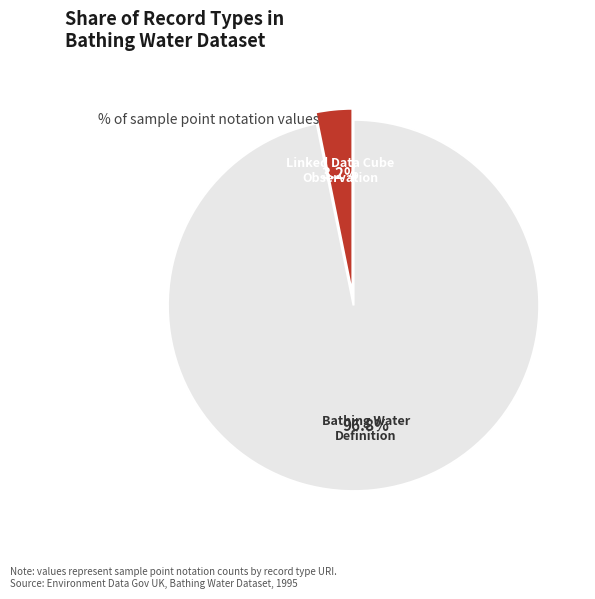

Is there a majority slice in this chart?

Yes